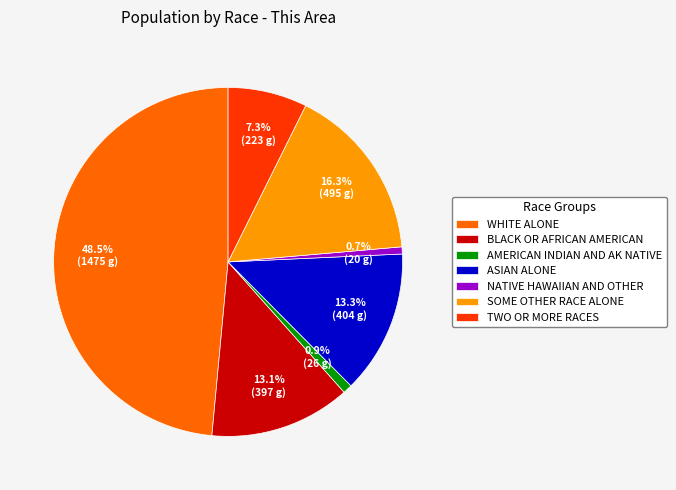

To the nearest percent, what is the average slice percentage?

14%